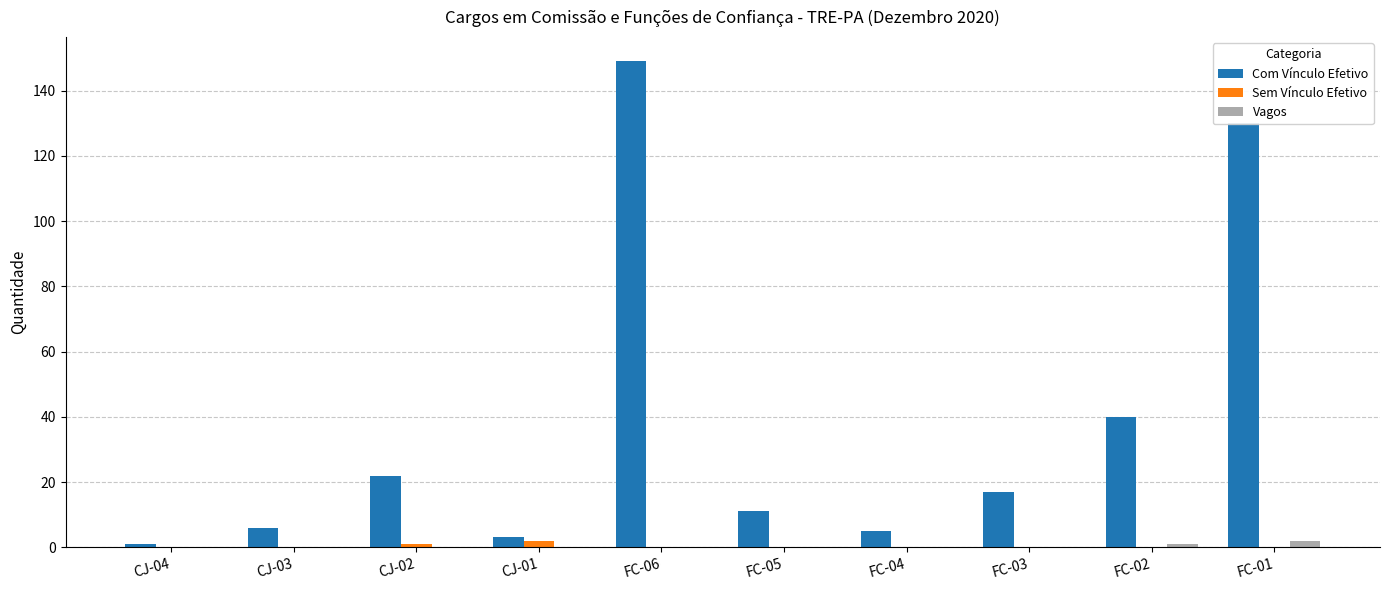

What is the sum of all Com Vínculo Efetivo values?

384